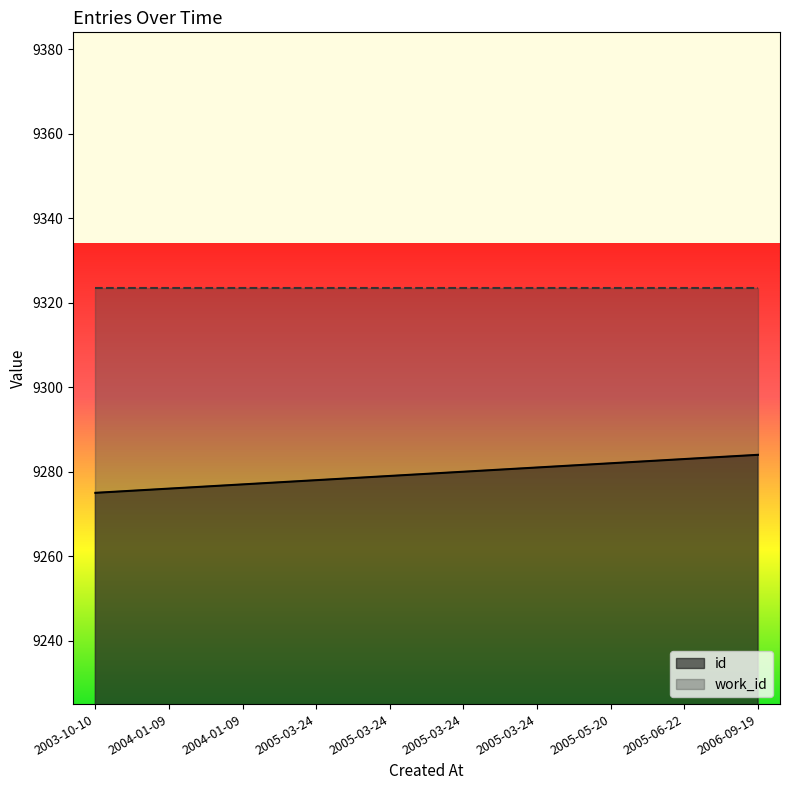

Is it true that the value at 2004-01-09 is 9277?

True